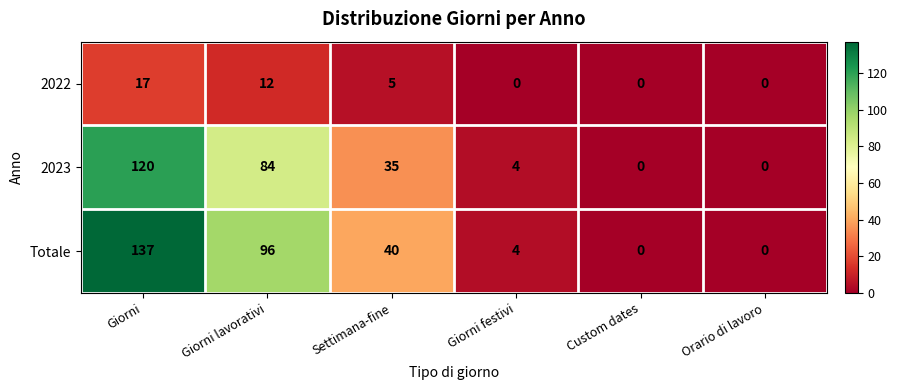

Rank the series at Giorni from lowest to highest value.

2022, 2023, Totale